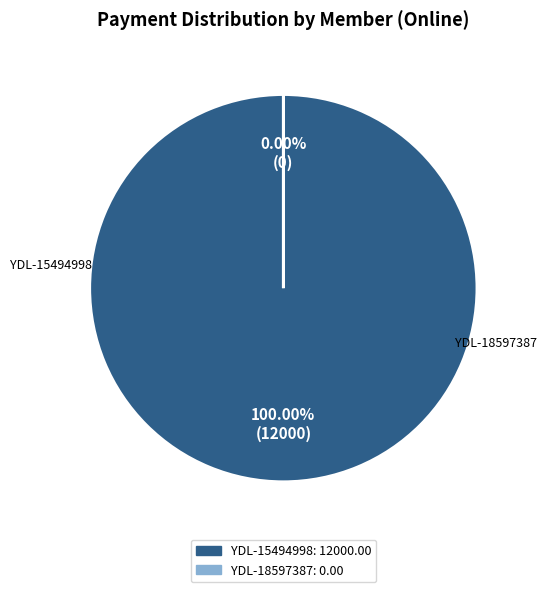

To the nearest percent, what is the difference between the largest and smallest slice percentages?

100%